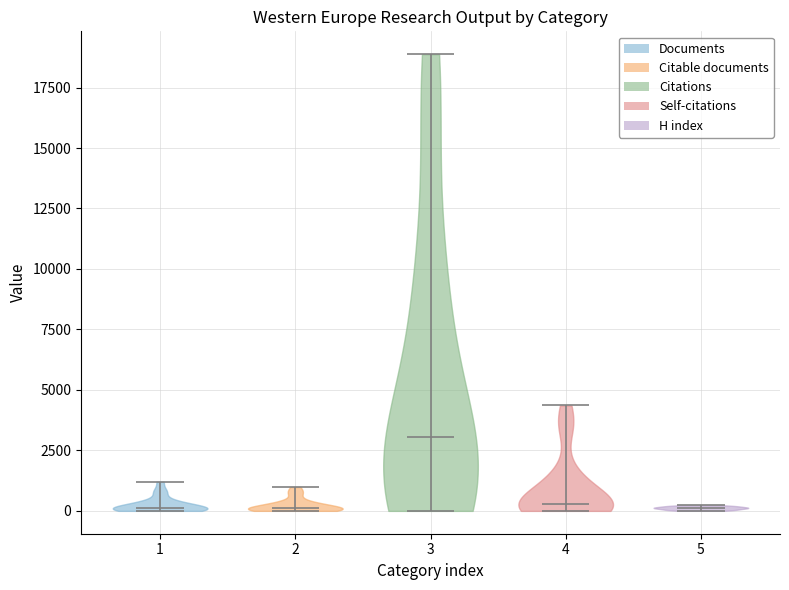

Reading left to right, read every violin against the y-axis: where its median line is, and the lowest and highest points it reaches. The values are not printed on the chart, so give them approximately, as read against the axis.

1: median line 0, lowest point 0, highest point 1000
2: median line 0, lowest point 0, highest point 1000
3: median line 3000, lowest point 0, highest point 19000
4: median line 500, lowest point 0, highest point 4500
5: median line 0, lowest point 0, highest point 0